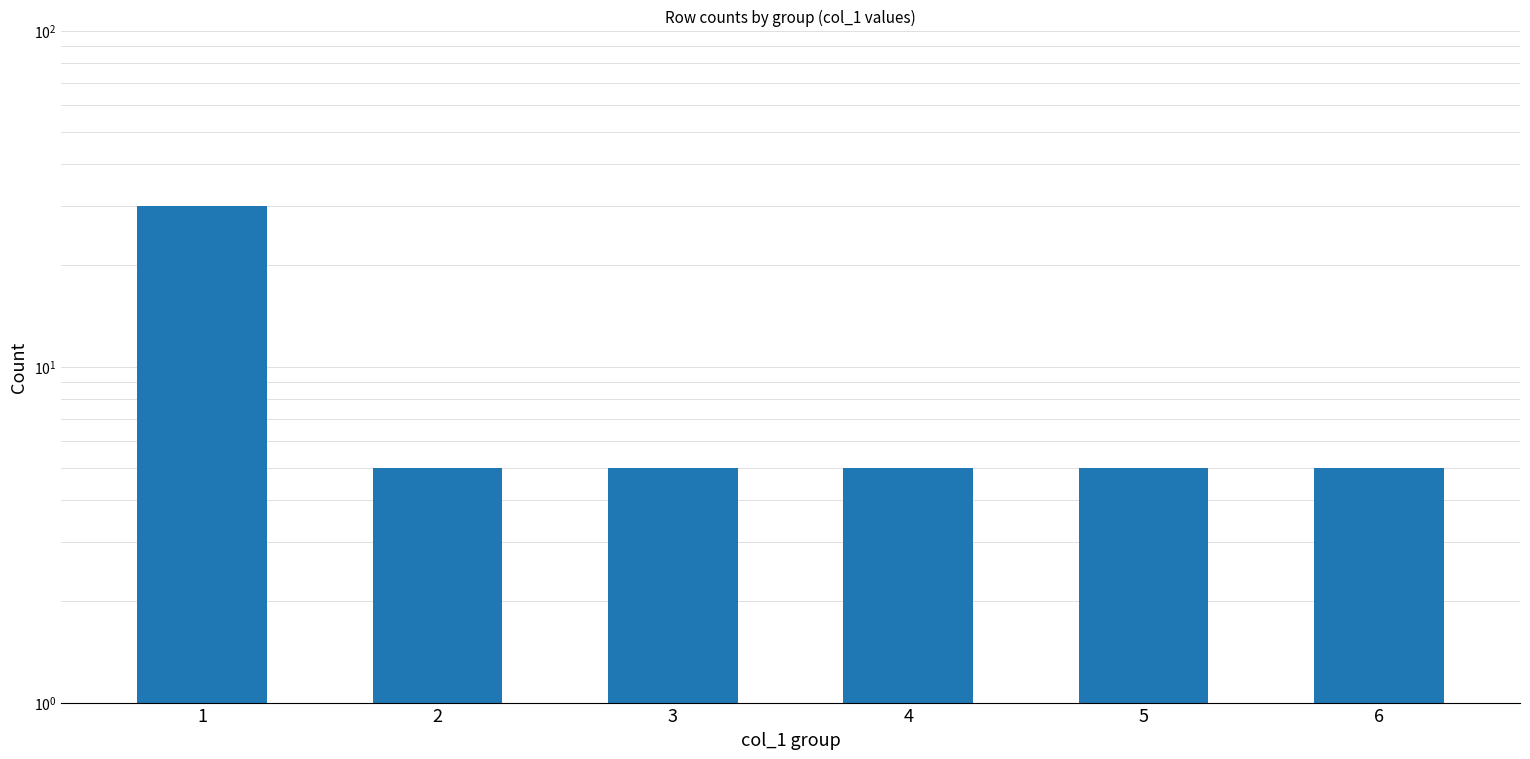

At which label is the value closest to 17?

2